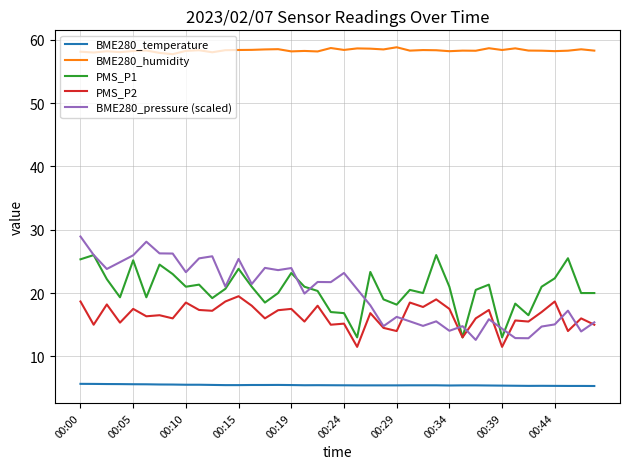

How many lines are shown in the chart?

5